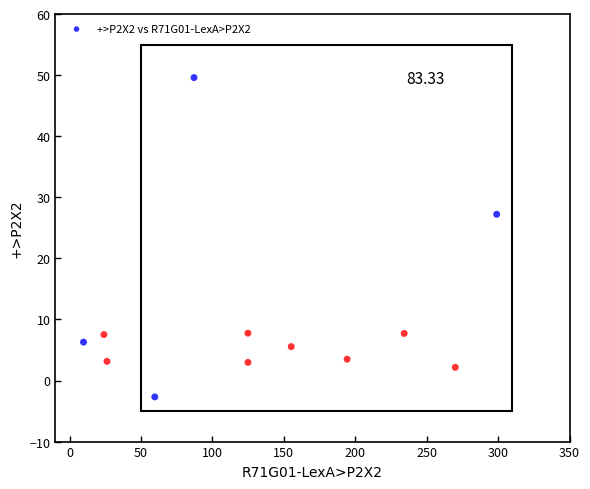

What Y value in the scatter plot is closest to 23?

27.2